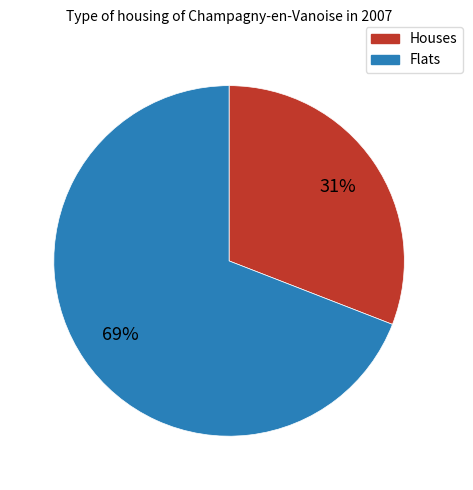

To the nearest percent, what is the average slice percentage?

50%